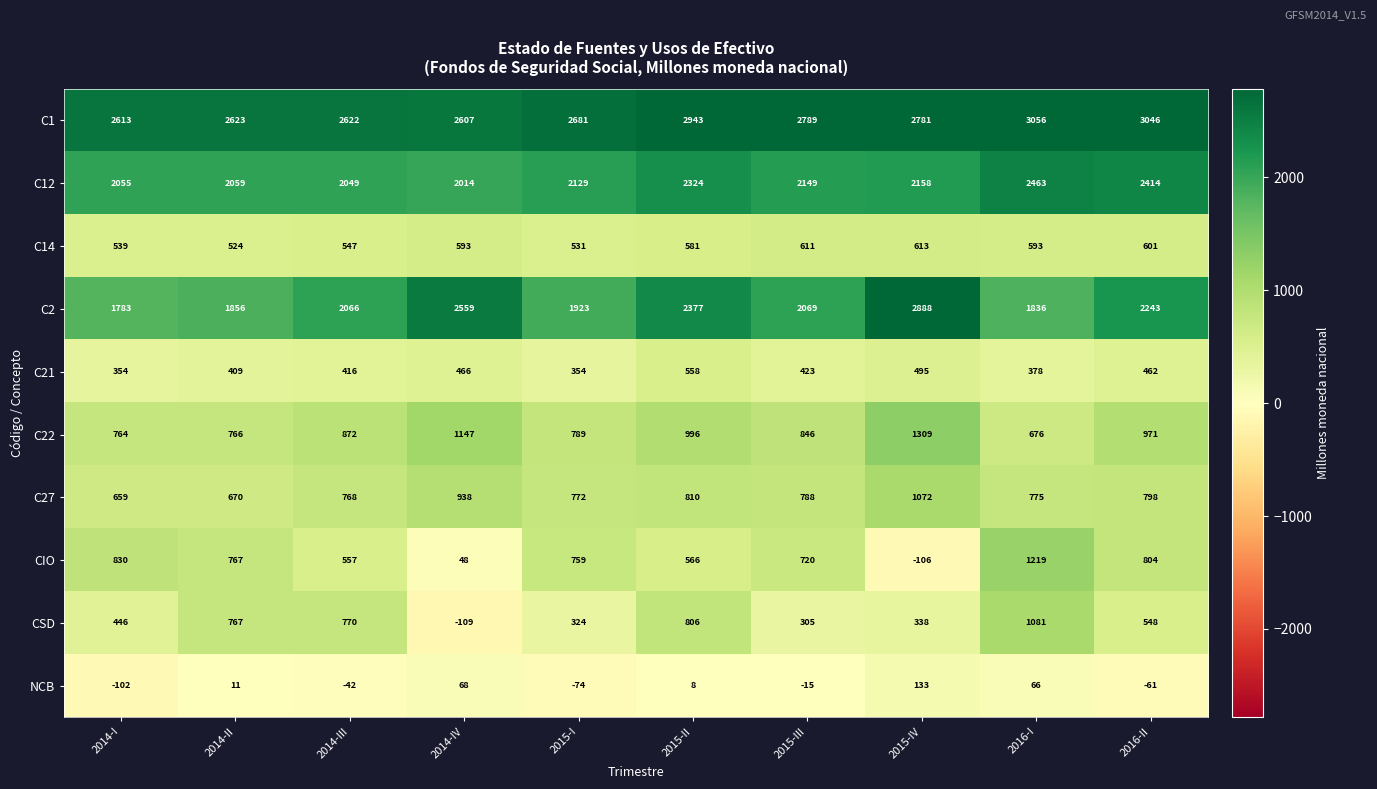

At which label does C1 first exceed 2781?

2015-II